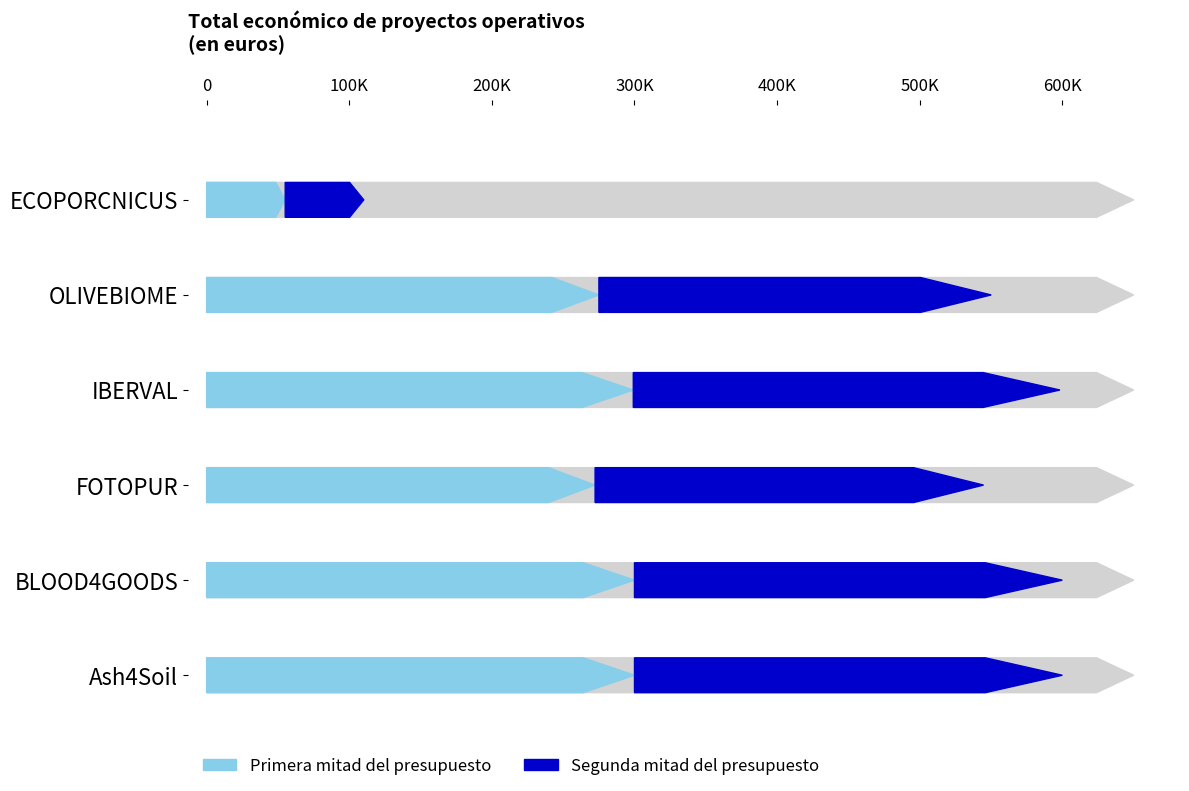

Rank the categories by Año de finalizacion value from lowest to highest.

ECOPORCNICUS, OLIVEBIOME, IBERVAL, FOTOPUR, BLOOD4GOODS, Ash4Soil